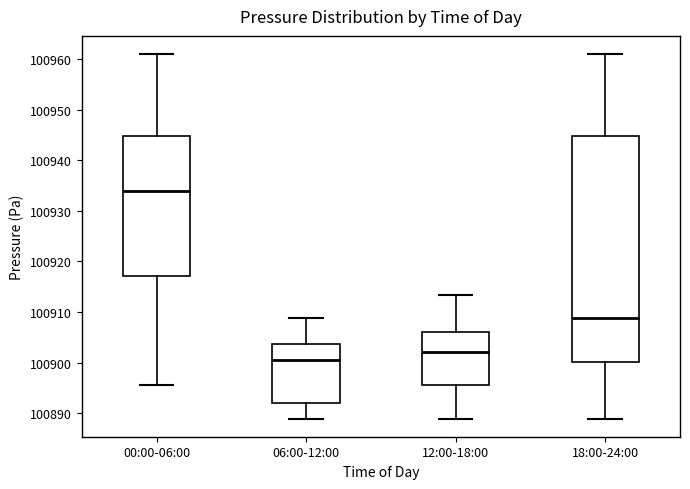

Where does the upper whisker of the box for 00:00-06:00 end on the y-axis? The values are not printed on the chart, so give them approximately, as read against the axis.

100961